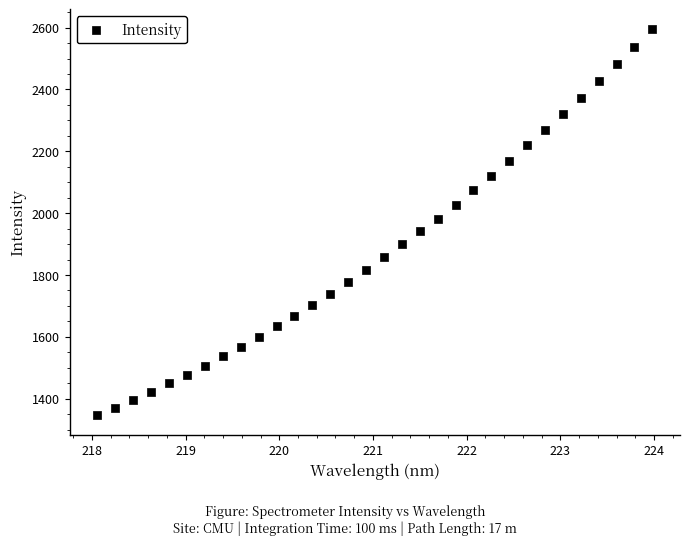

What is the range of Y values (max minus min)?

1250.3